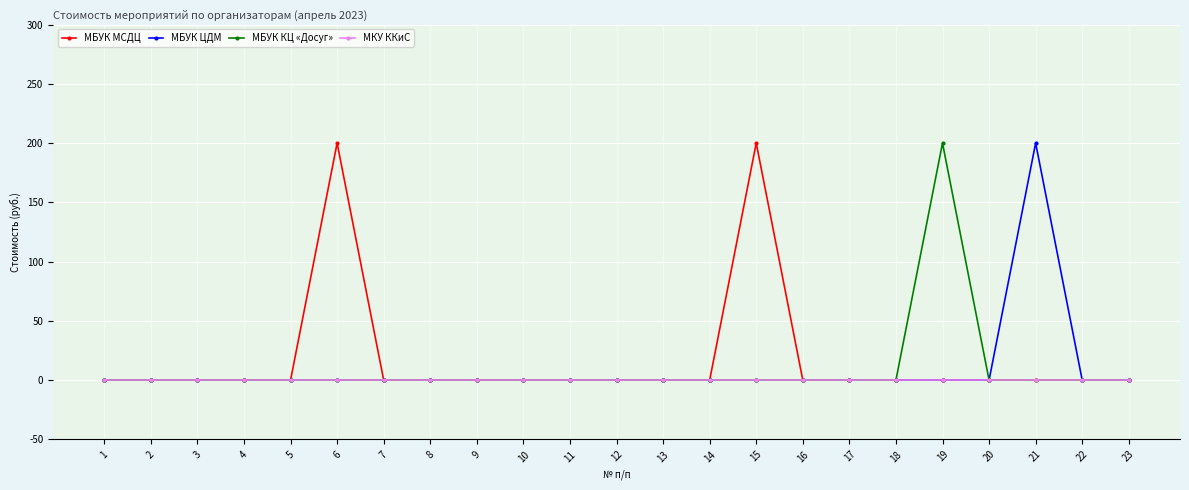

What is the maximum value shown in the chart?

200